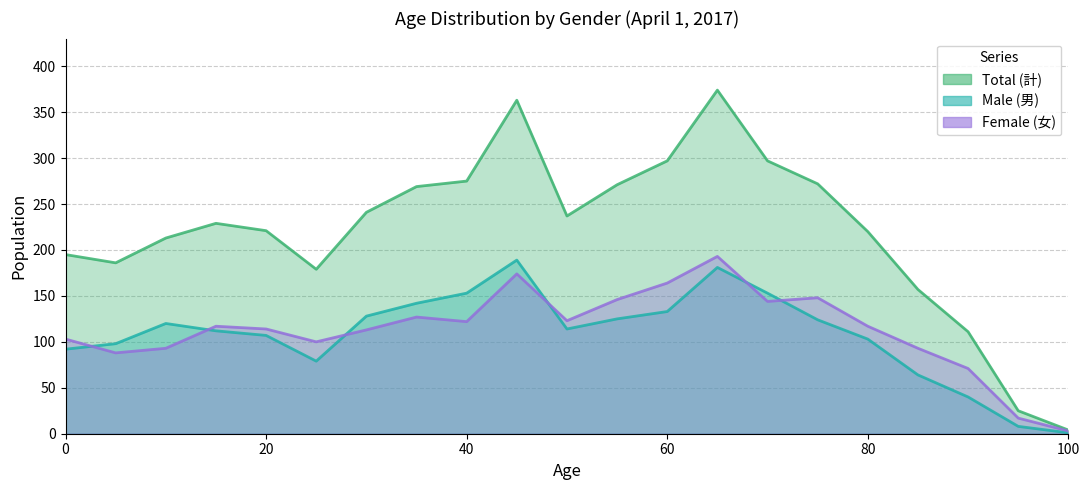

Which category has the lowest value across all series?

100